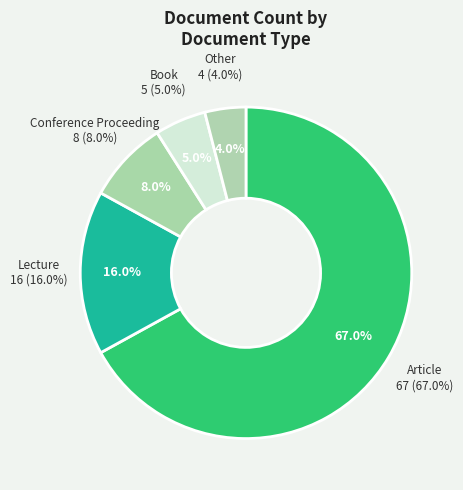

Which has a higher value, Book or Other?

Book